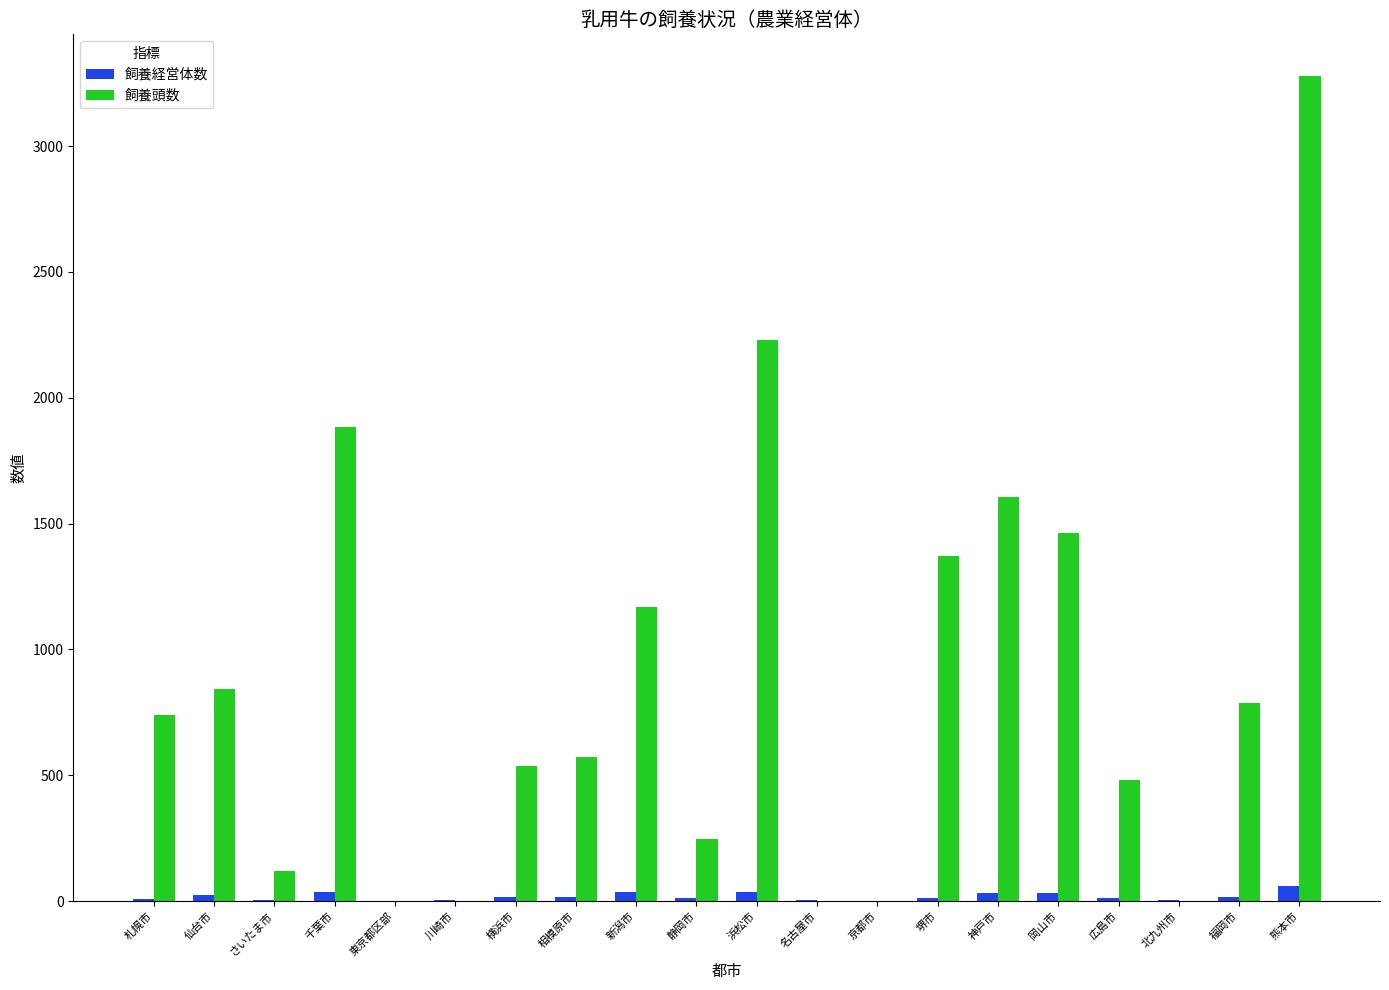

The 飼養経営体数 series shows 16 at 相模原市. True or false?

True